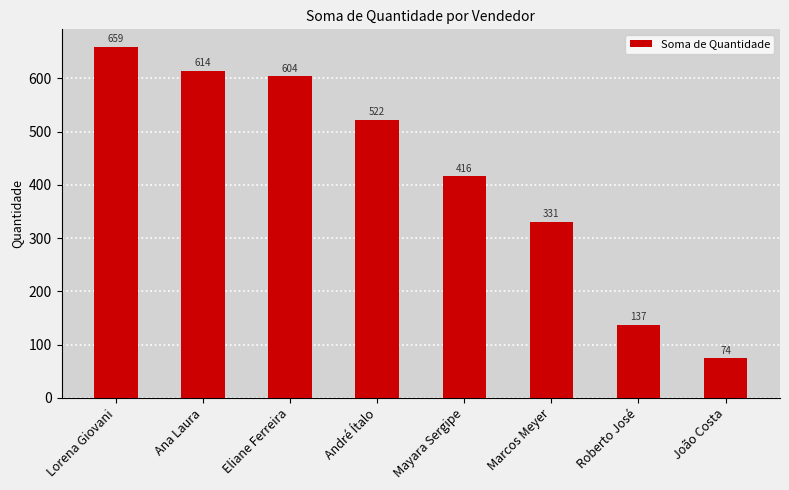

What is the label of the 1st bar from the left?

Lorena Giovani